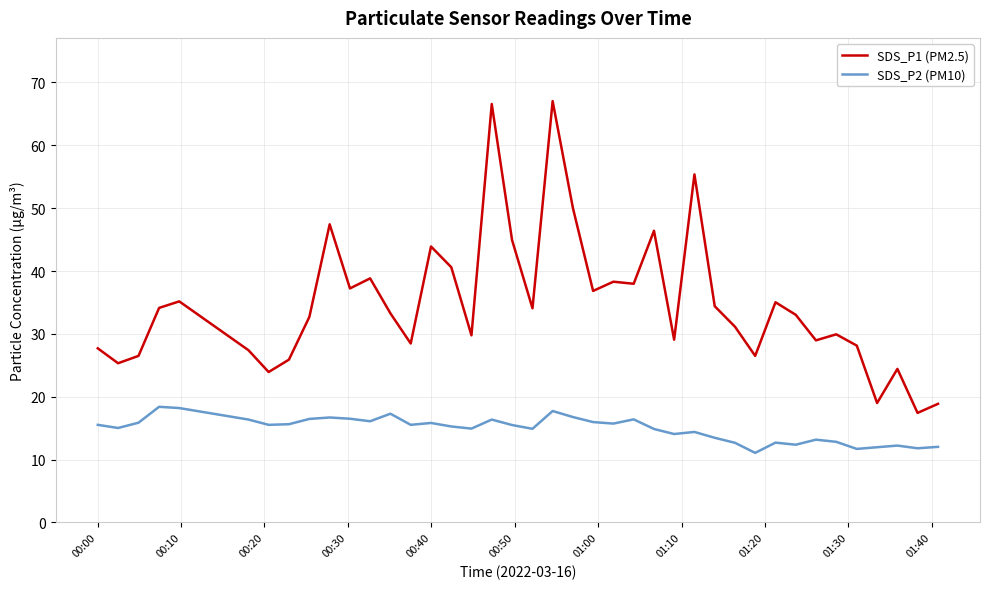

In SDS_P1 (PM2.5), how many points are lower than both neighbors (excluding endpoints)?

13